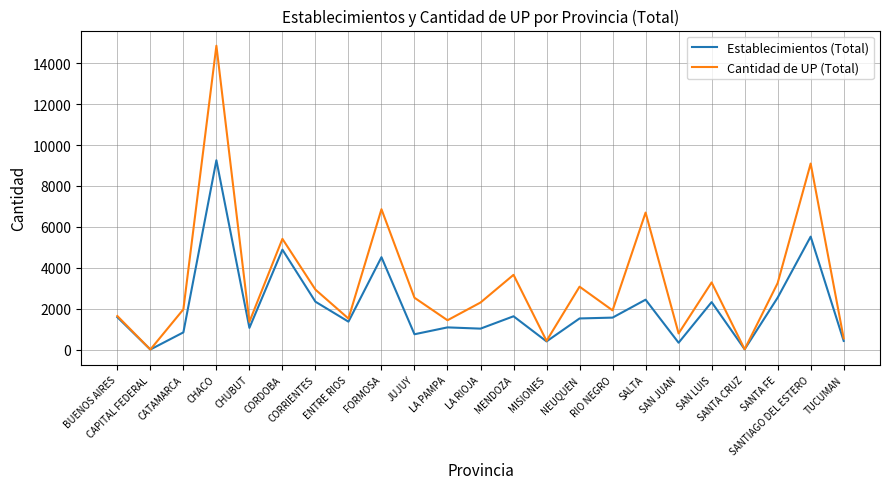

Is the value of Establecimientos (Total) at FORMOSA greater than the value of Cantidad de UP (Total) at MISIONES?

Yes